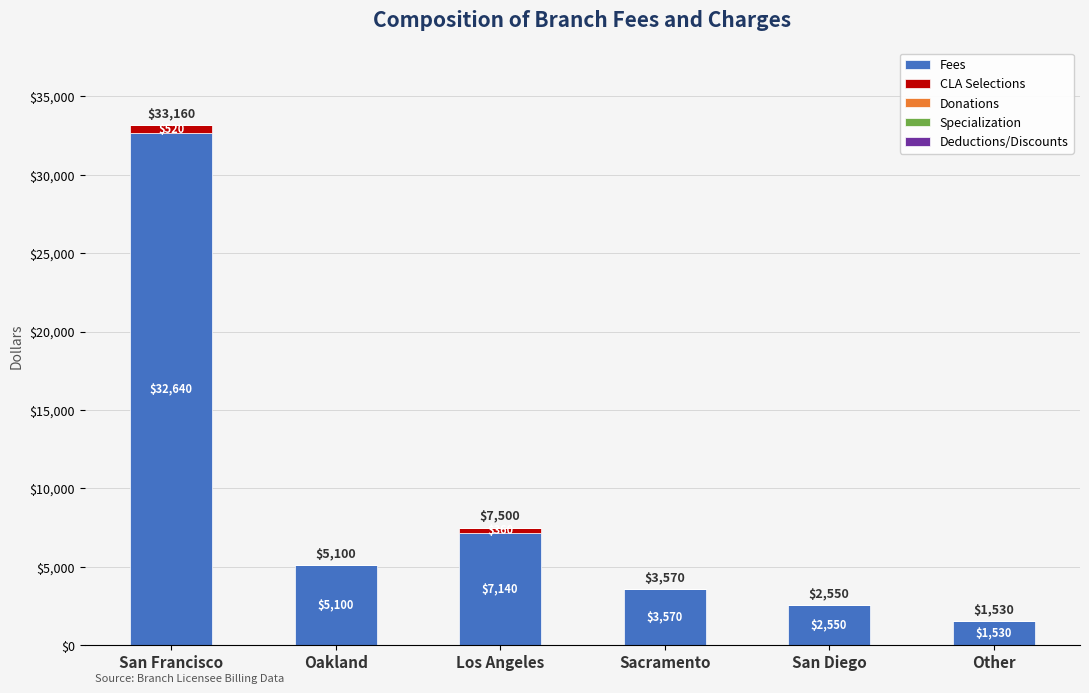

At which label is Fees closest to 17085?

Los Angeles